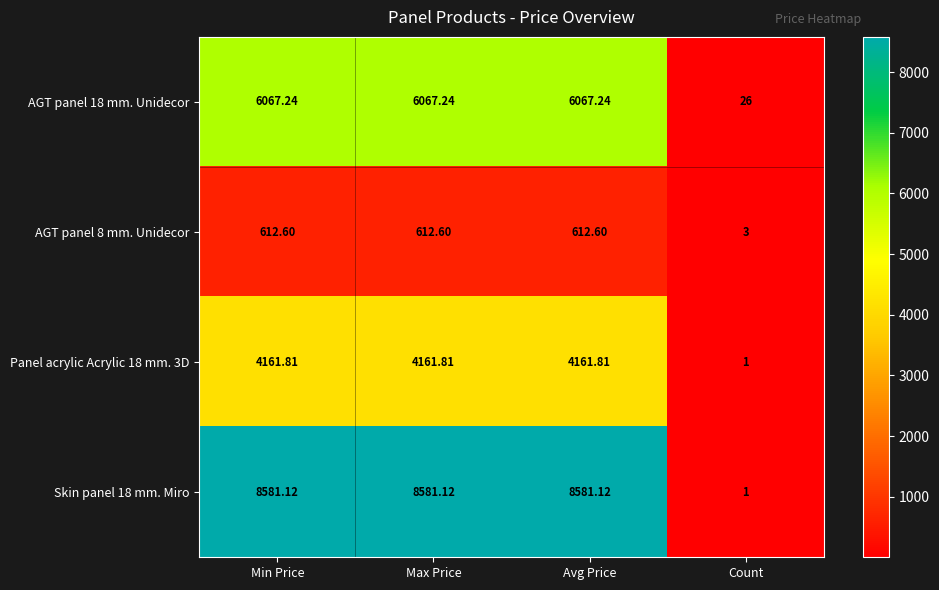

Which series changed the most between Max Price and Count?

Skin panel 18 mm. Miro